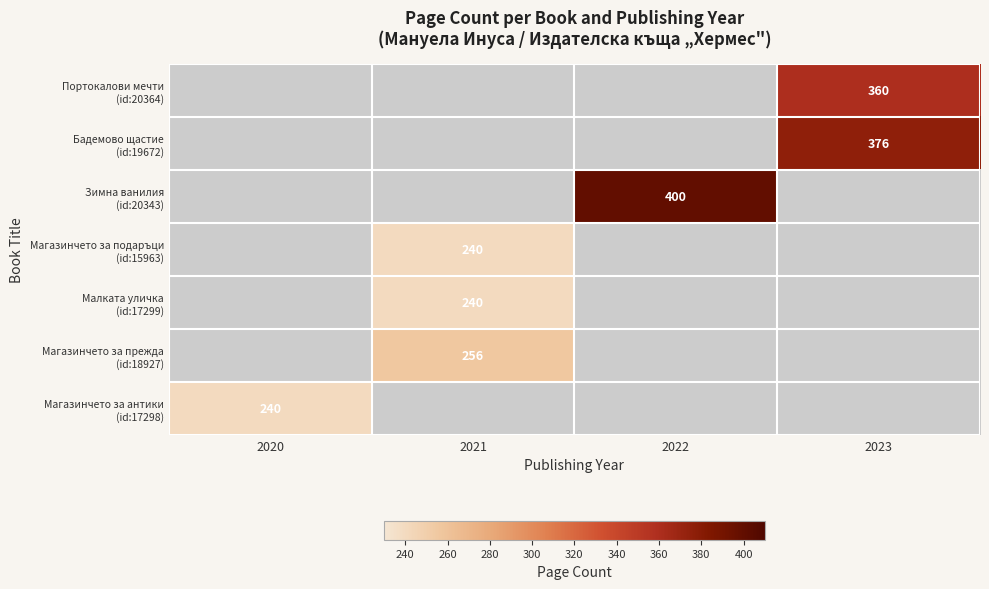

What is the greatest value displayed?

400.0